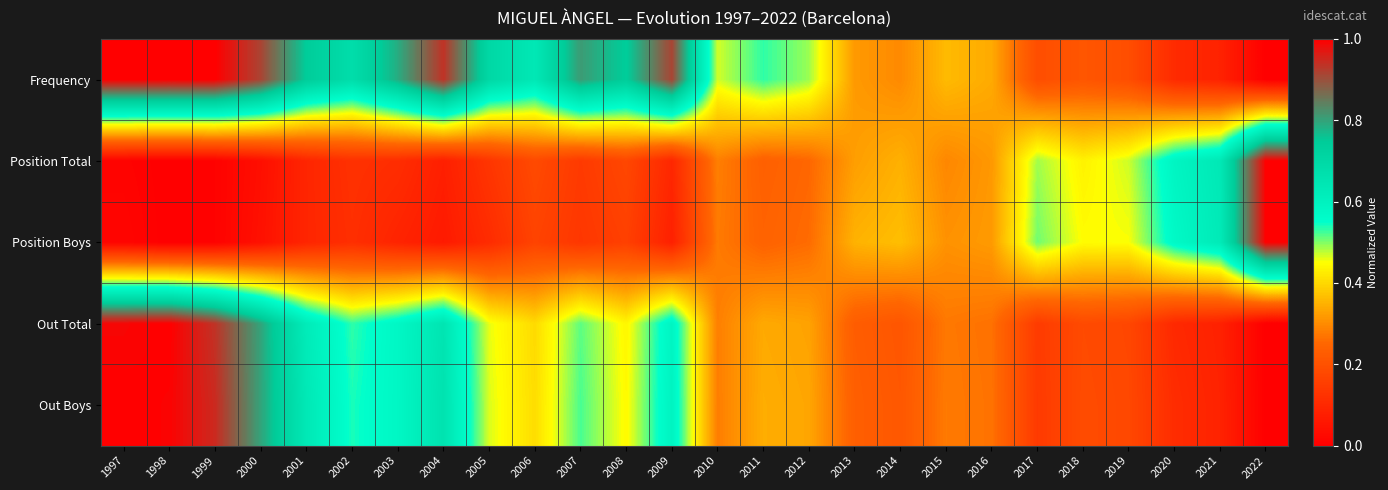

Which category has the highest value across all series?

2022